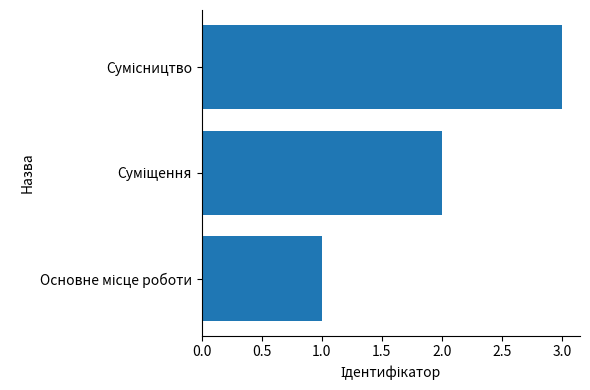

Does the chart contain any negative values?

No